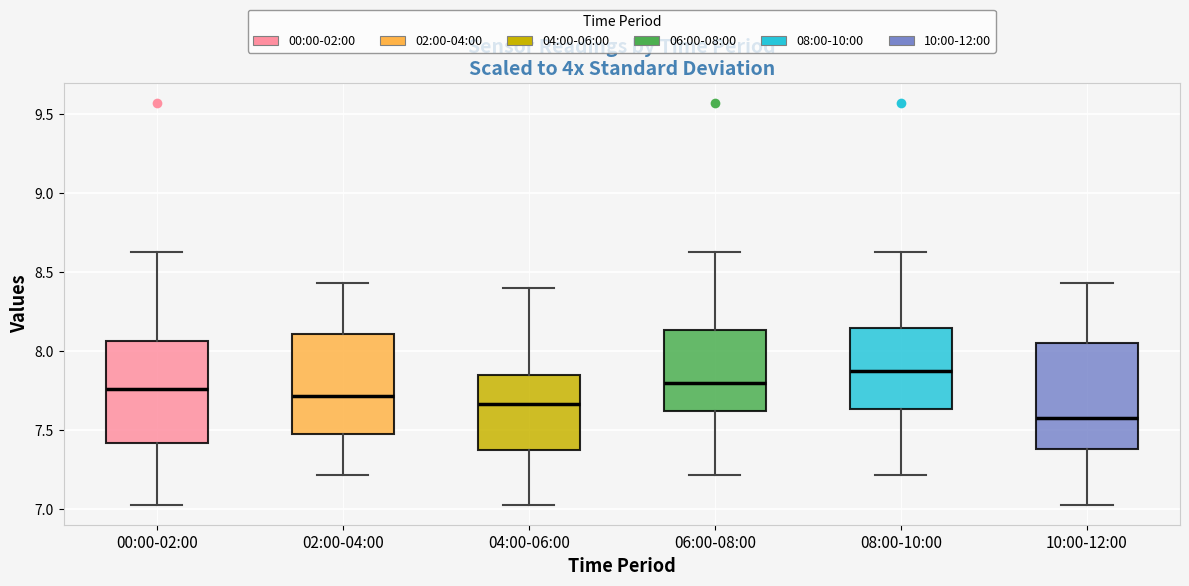

Reading left to right, read every box against the y-axis: the position of its median line, the range the box covers, and the ends of its whiskers. The values are not printed on the chart, so give them approximately, as read against the axis.

00:00-02:00: median 7.75, box 7.40 to 8.05, whiskers 7.05 to 8.65
02:00-04:00: median 7.70, box 7.50 to 8.10, whiskers 7.20 to 8.45
04:00-06:00: median 7.65, box 7.35 to 7.85, whiskers 7.05 to 8.40
06:00-08:00: median 7.80, box 7.60 to 8.15, whiskers 7.20 to 8.65
08:00-10:00: median 7.90, box 7.65 to 8.15, whiskers 7.20 to 8.65
10:00-12:00: median 7.60, box 7.40 to 8.05, whiskers 7.05 to 8.45